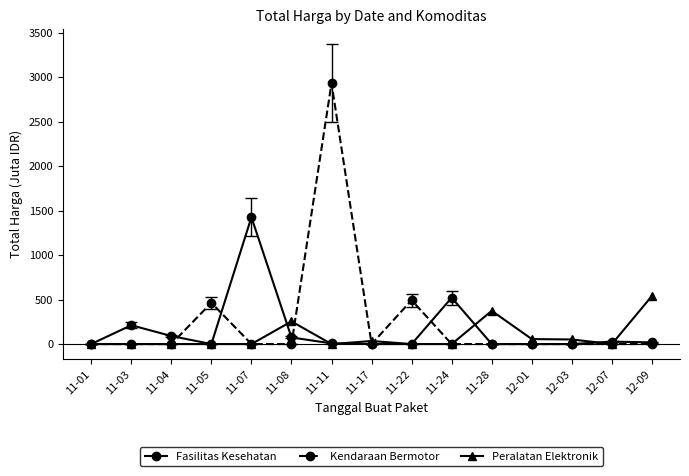

List the series in order of their peak value, highest first.

Kendaraan Bermotor, Fasilitas Kesehatan, Peralatan Elektronik